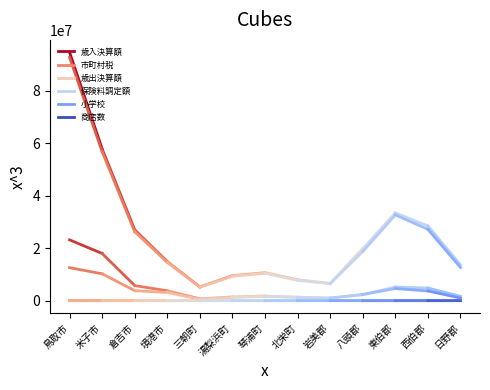

What is the average value of the 商店数 series?

650